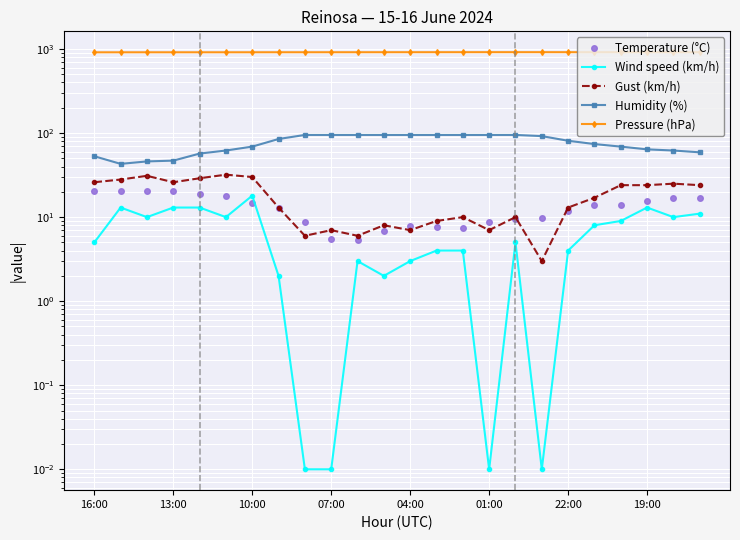

What are all the series names shown in the legend?

Temperature (°C), Wind speed (km/h), Gust (km/h), Humidity (%), Pressure (hPa)